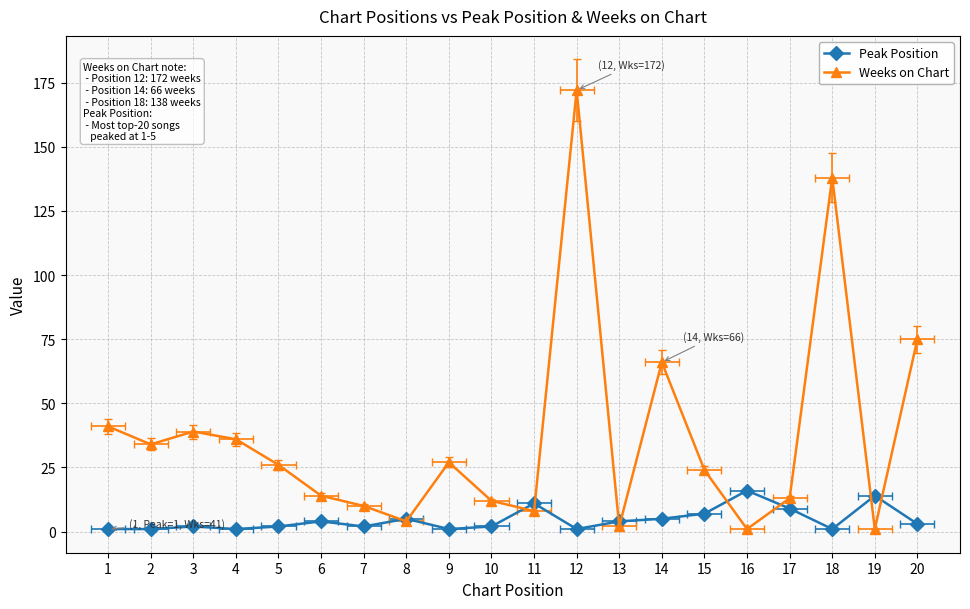

What is the lowest value of the Peak Position series?

1